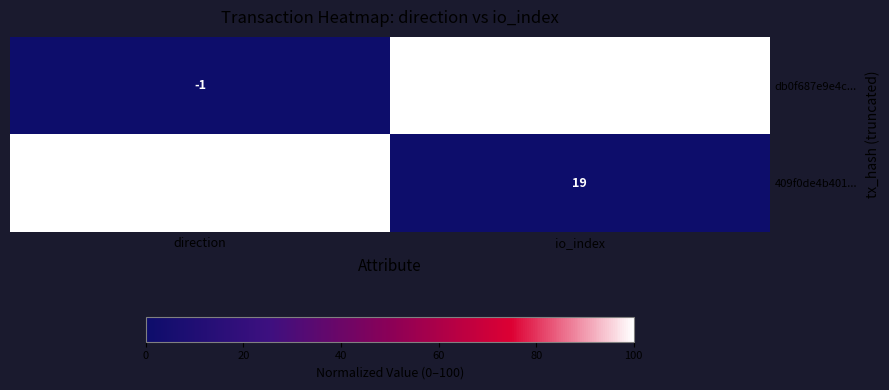

Which series has the widest spread of values?

db0f687e9e4c...